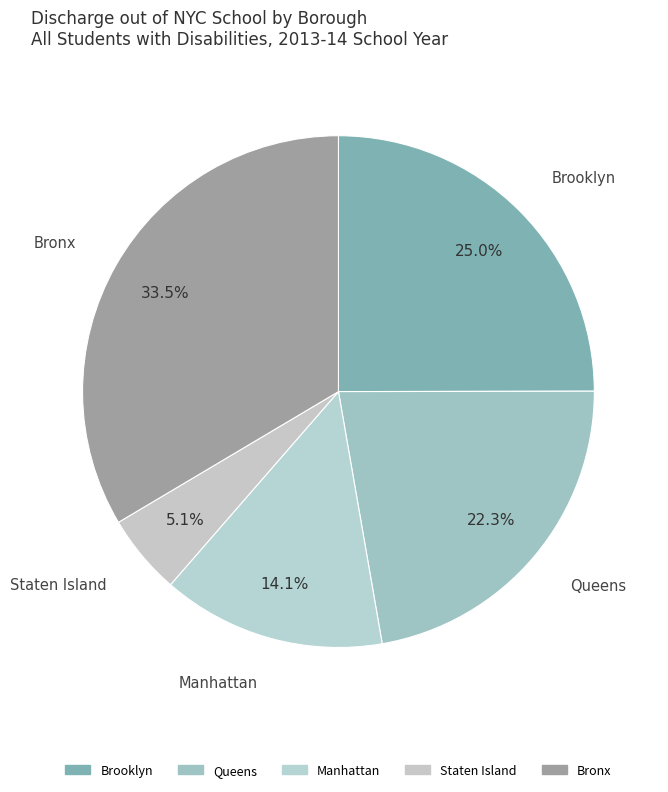

Which has a higher value, Brooklyn or Staten Island?

Brooklyn